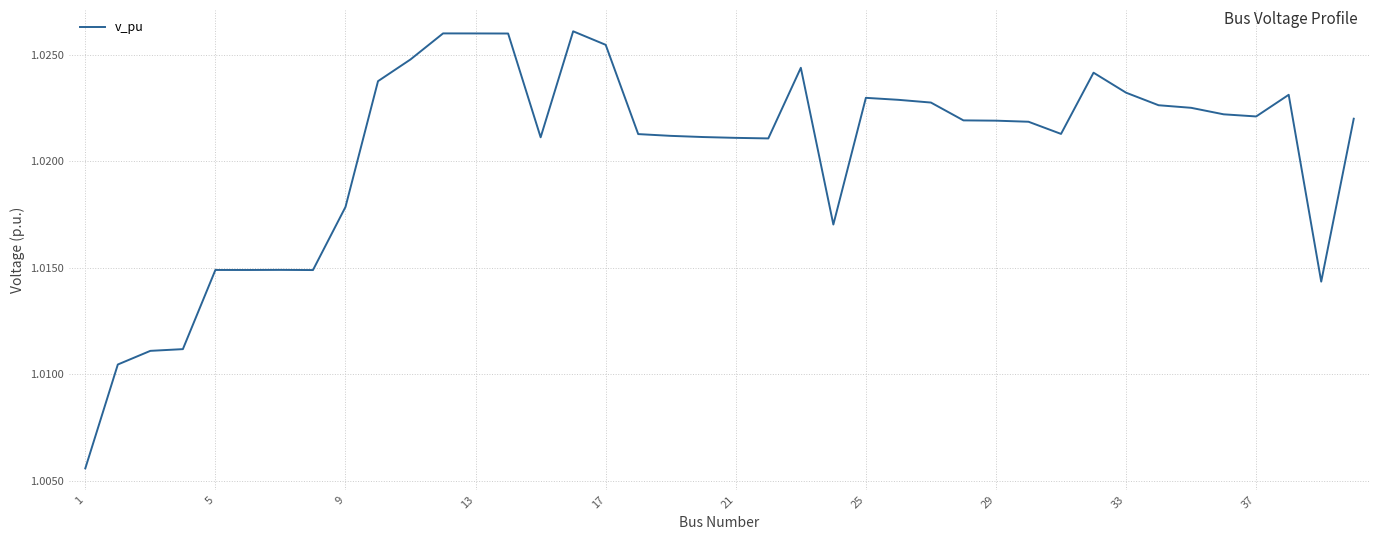

Is this an area chart (filled region under the line)?

No